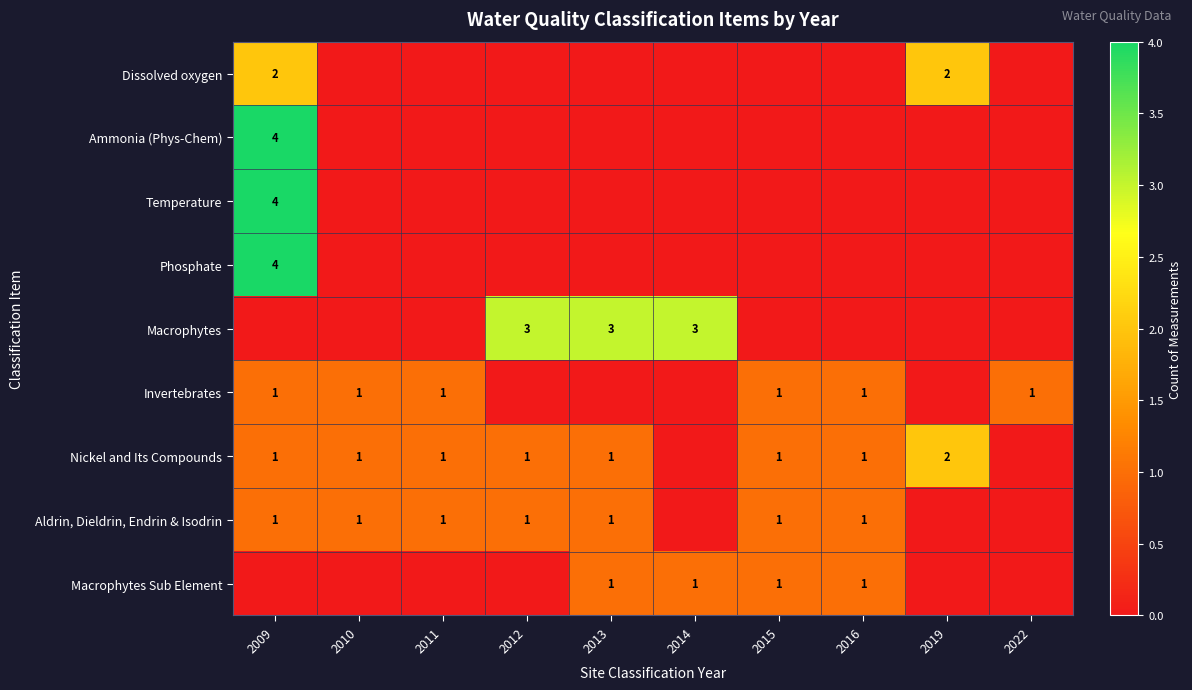

What is the difference between the highest and lowest values at 2015?

1